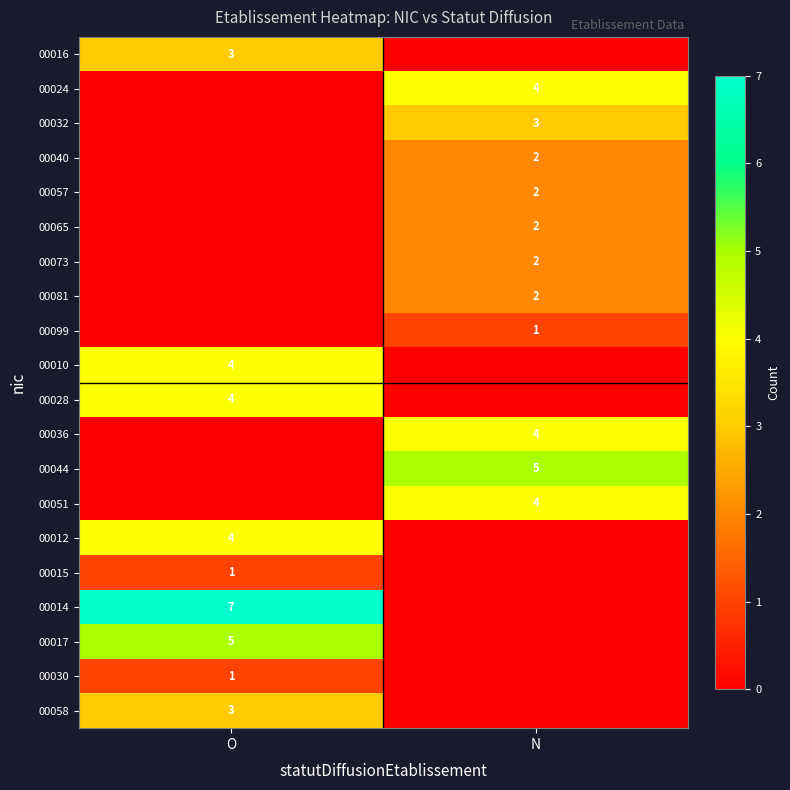

Is the value of 00065 at N greater than the value of 00016 at O?

No